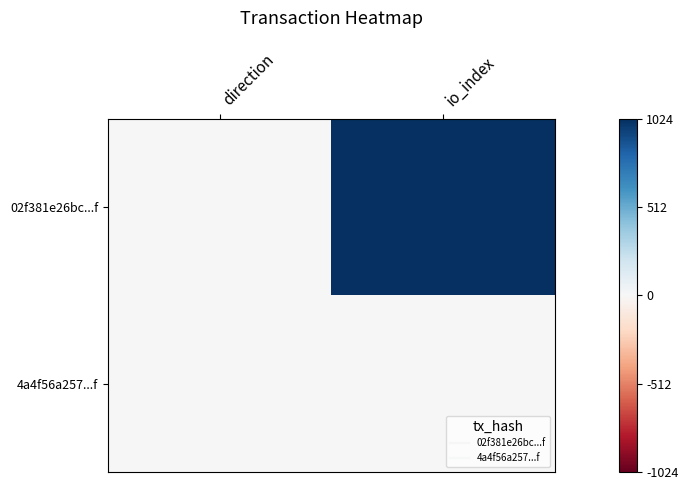

Reading left to right, what are all the values shown in this chart?

02f381e26bc...f: direction=-1	io_index=1024
4a4f56a257...f: direction=1	io_index=0